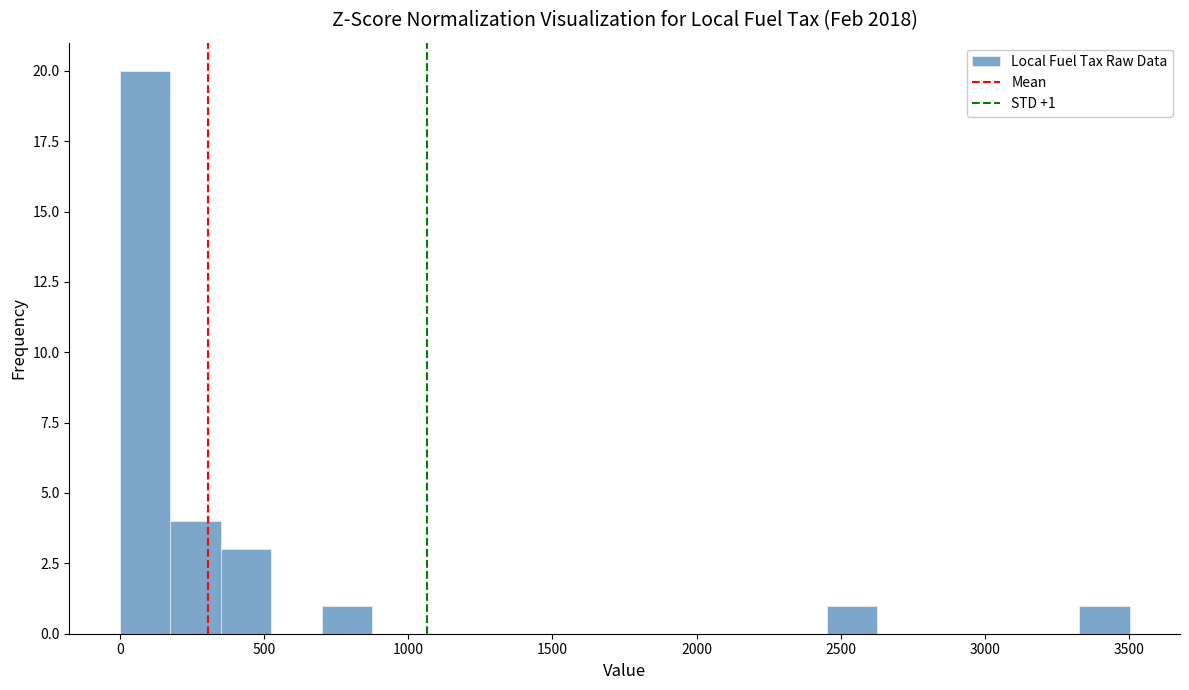

Read against the x-axis, roughly where is the centre of the tallest bar?

100